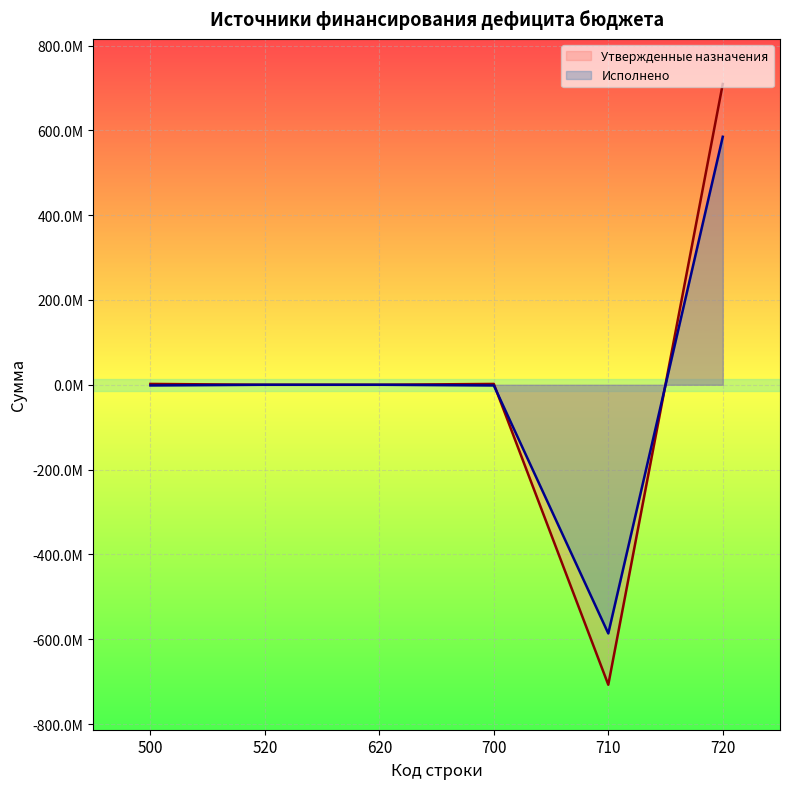

How many data points in Утвержденные назначения are less than 2001716?

3